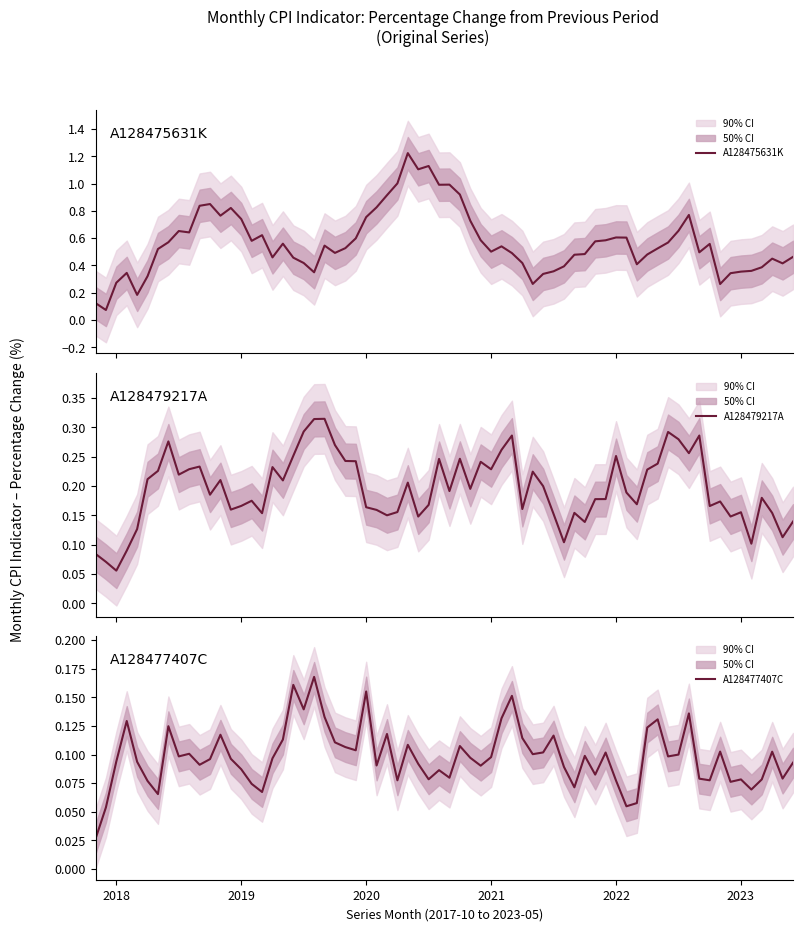

Between 7 and 4, which is larger?

7